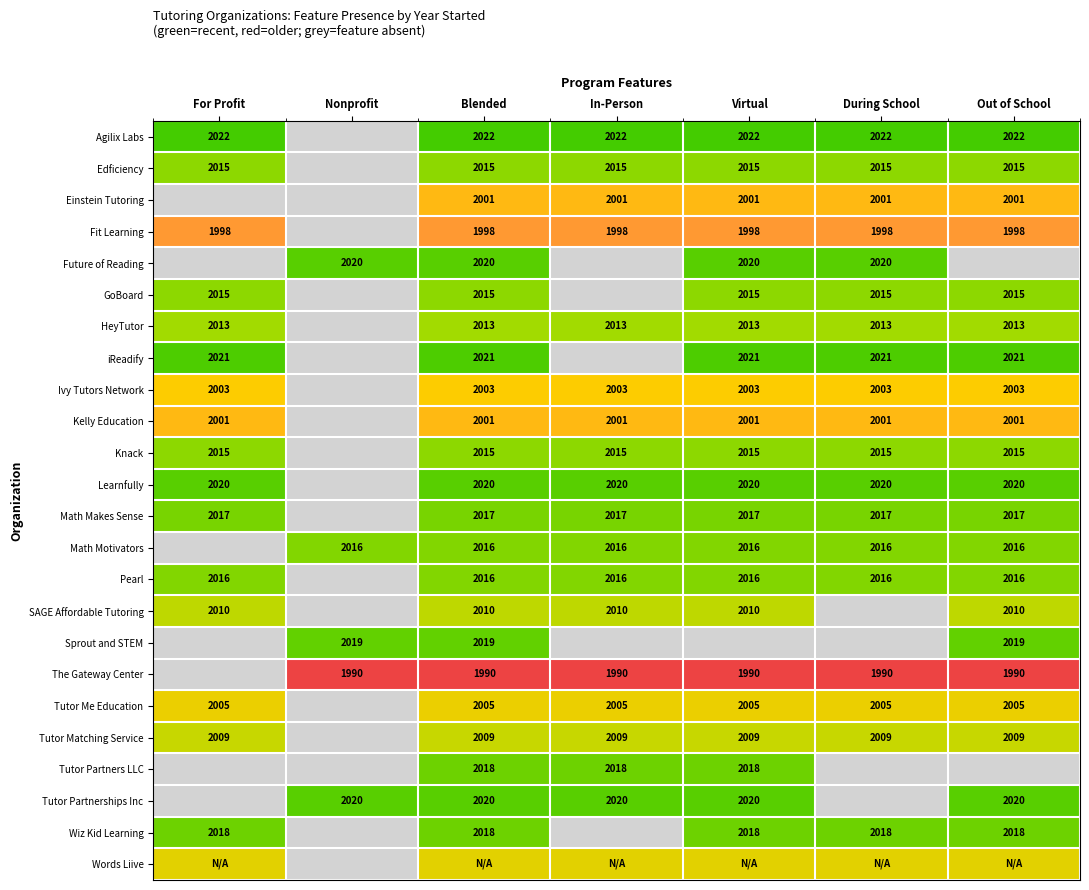

Between For Profit and Blended, which is larger?

For Profit